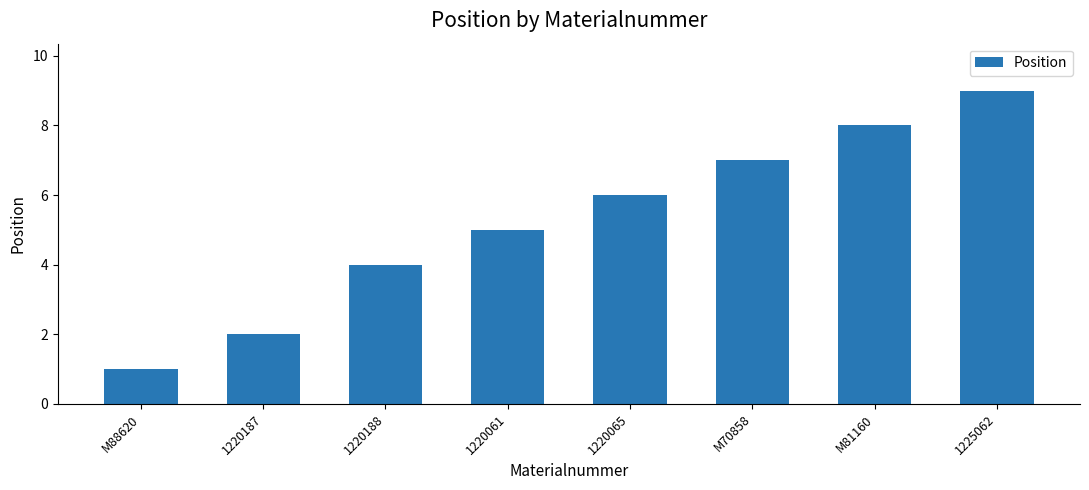

What is the difference between the values at 1220188 and 1225062?

5